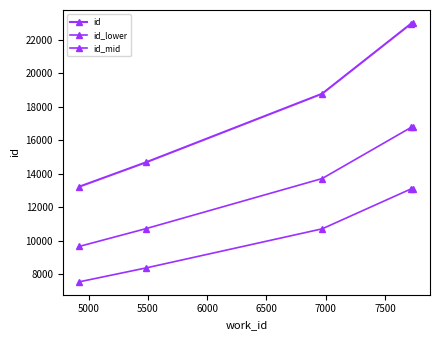

True or false: id_mid and id cross at least once.

False